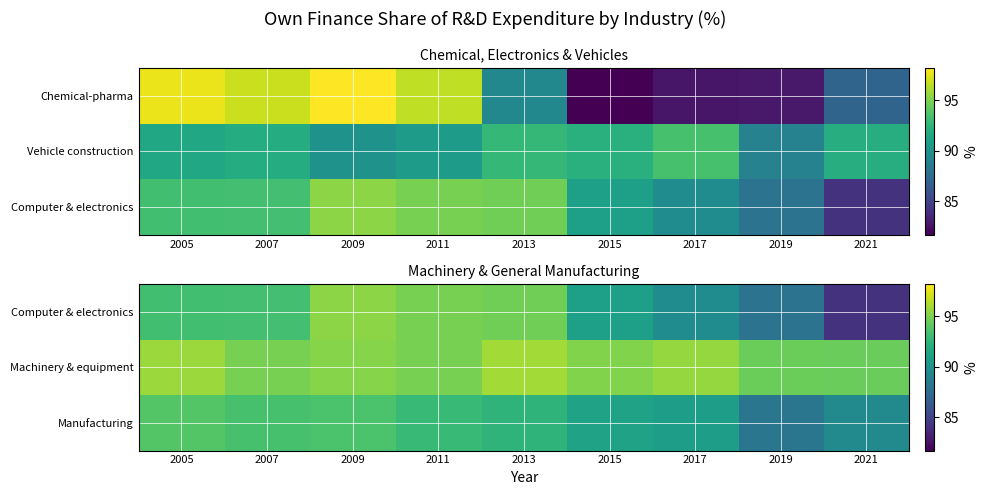

Is the value of Computer & electronics at 2013 greater than the value of Manufacturing at 2015?

Yes